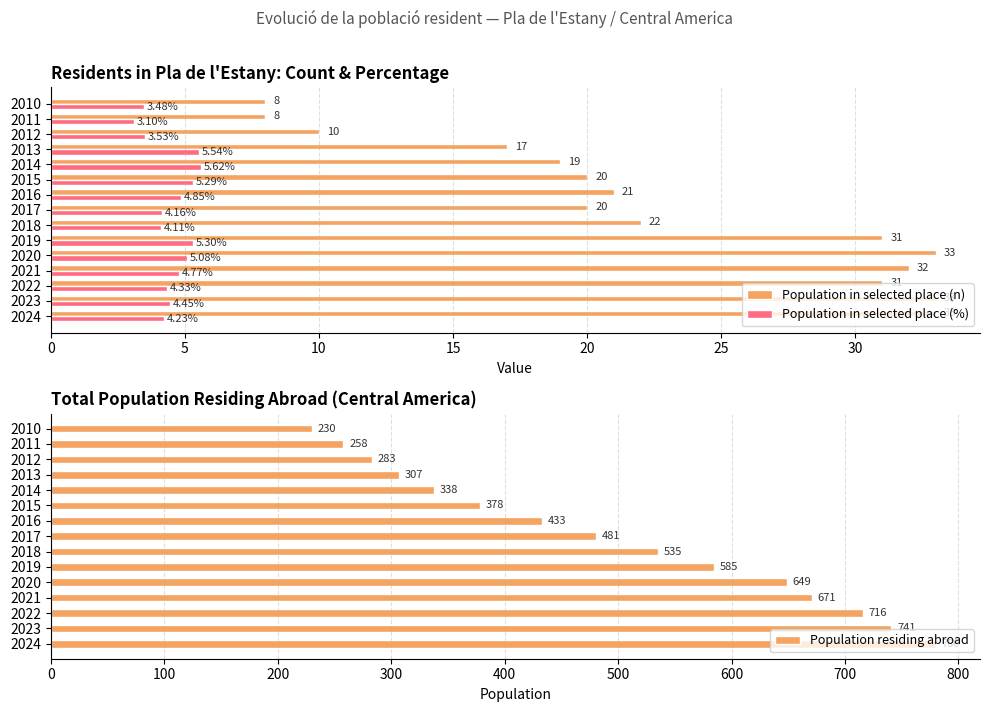

What is the value of the Population residing abroad bar at the 4th from the left?

671.0